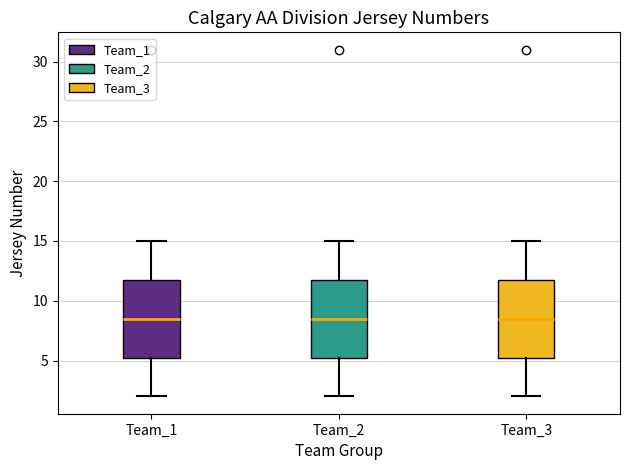

Where is the lower edge of the box for Team_3 on the y-axis? The values are not printed on the chart, so give them approximately, as read against the axis.

5.5